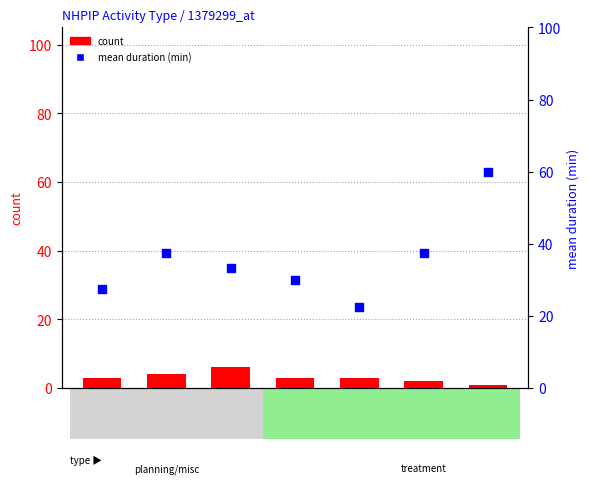

Which series contains the highest Y value?

mean duration (min)